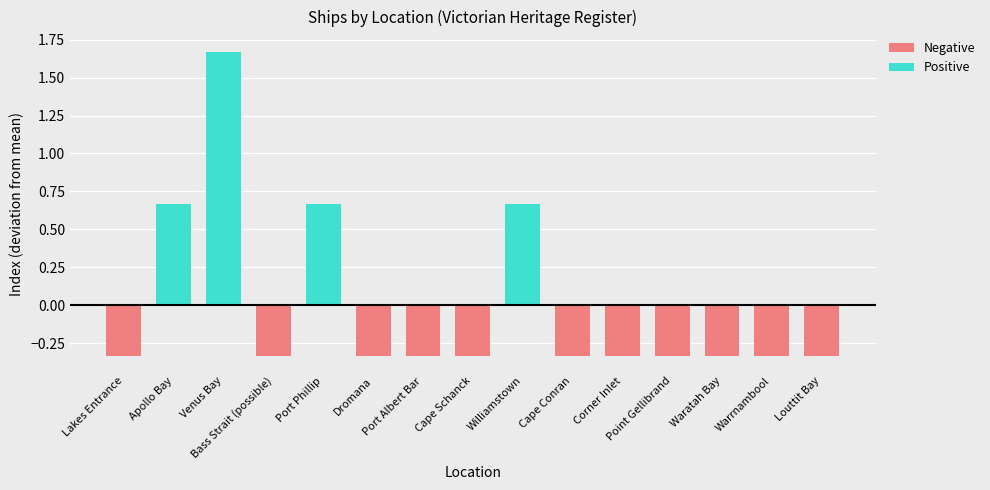

Rank the categories by value from highest to lowest.

Venus Bay, Apollo Bay, Port Phillip, Williamstown, Lakes Entrance, Bass Strait (possible), Dromana, Port Albert Bar, Cape Schanck, Cape Conran, Corner Inlet, Point Gellibrand, Waratah Bay, Warrnambool, Louttit Bay